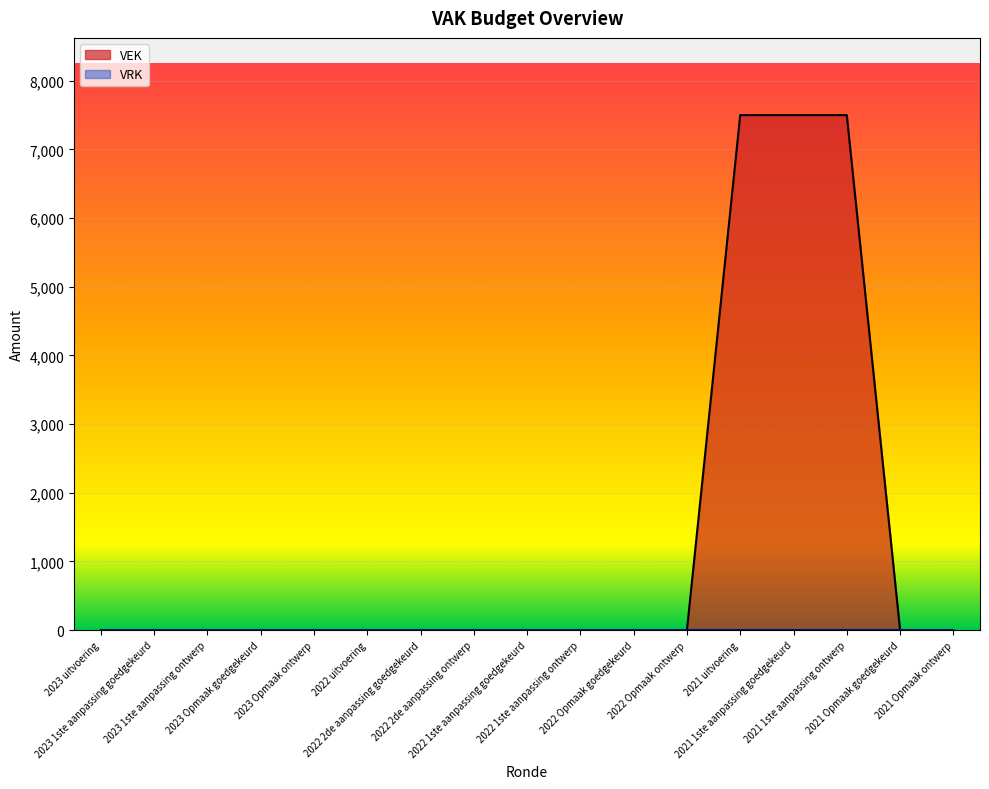

List the labels in order of value, largest first.

2021 uitvoering, 2021 1ste aanpassing goedgekeurd, 2021 1ste aanpassing ontwerp, 2023 uitvoering, 2023 1ste aanpassing goedgekeurd, 2023 1ste aanpassing ontwerp, 2023 Opmaak goedgekeurd, 2023 Opmaak ontwerp, 2022 uitvoering, 2022 2de aanpassing goedgekeurd, 2022 2de aanpassing ontwerp, 2022 1ste aanpassing goedgekeurd, 2022 1ste aanpassing ontwerp, 2022 Opmaak goedgekeurd, 2022 Opmaak ontwerp, 2021 Opmaak goedgekeurd, 2021 Opmaak ontwerp